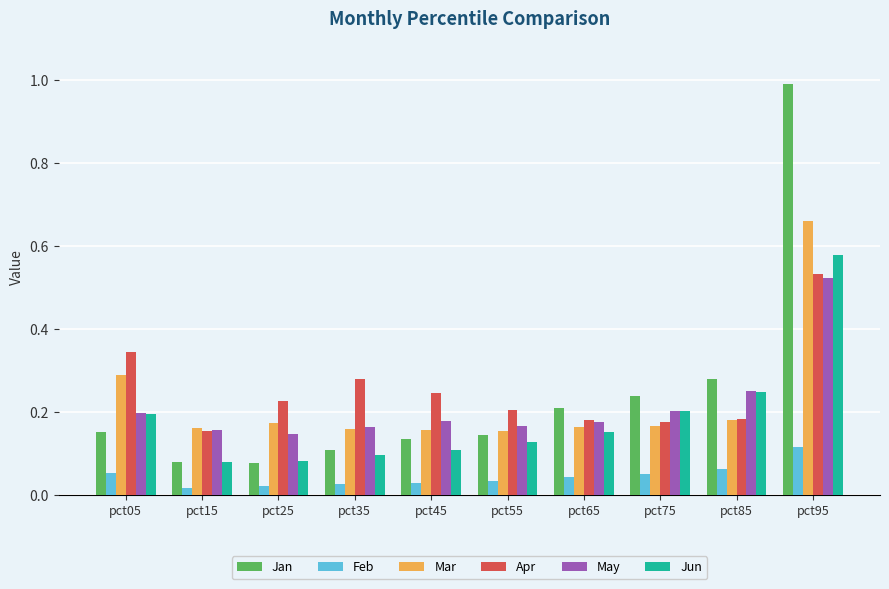

What is the value of the Jan bar at the 10th from the left?

1.0